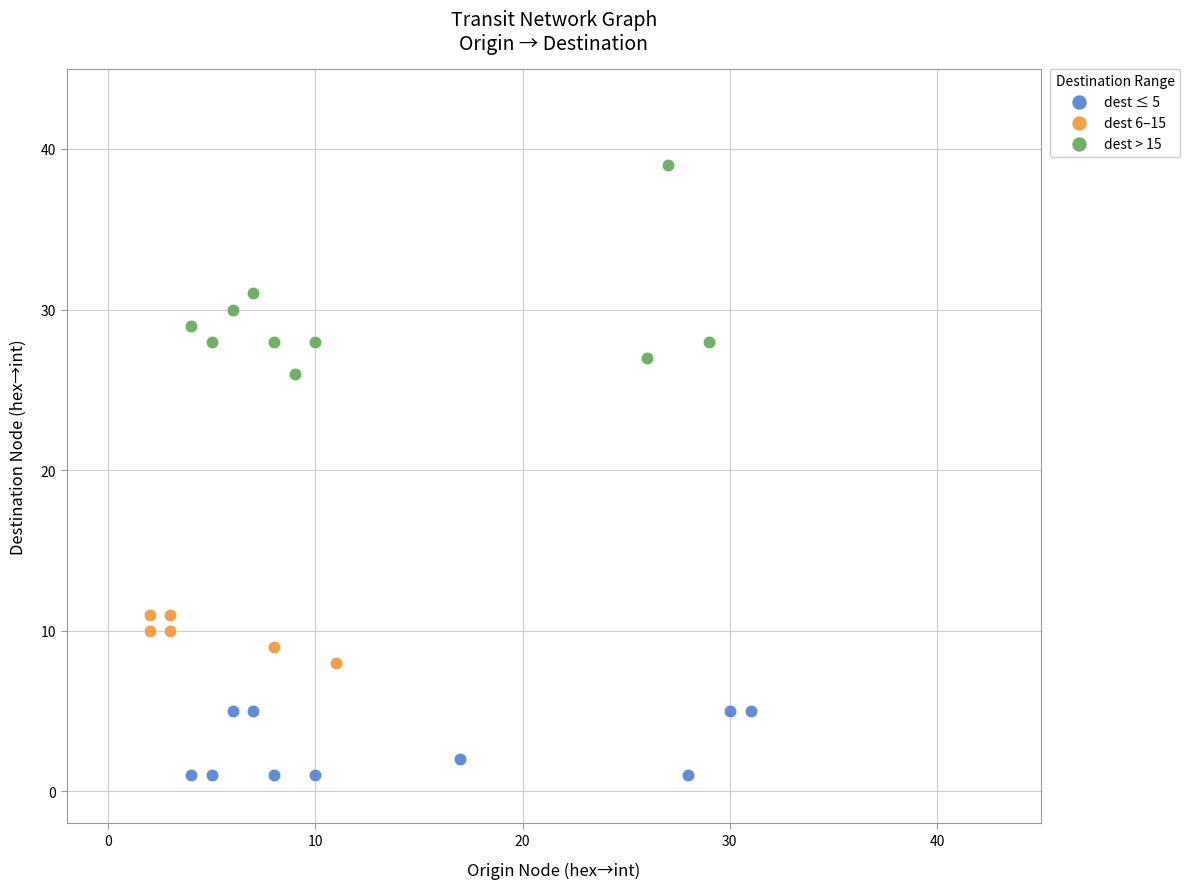

Which series reaches the minimum Y coordinate?

dest ≤ 5